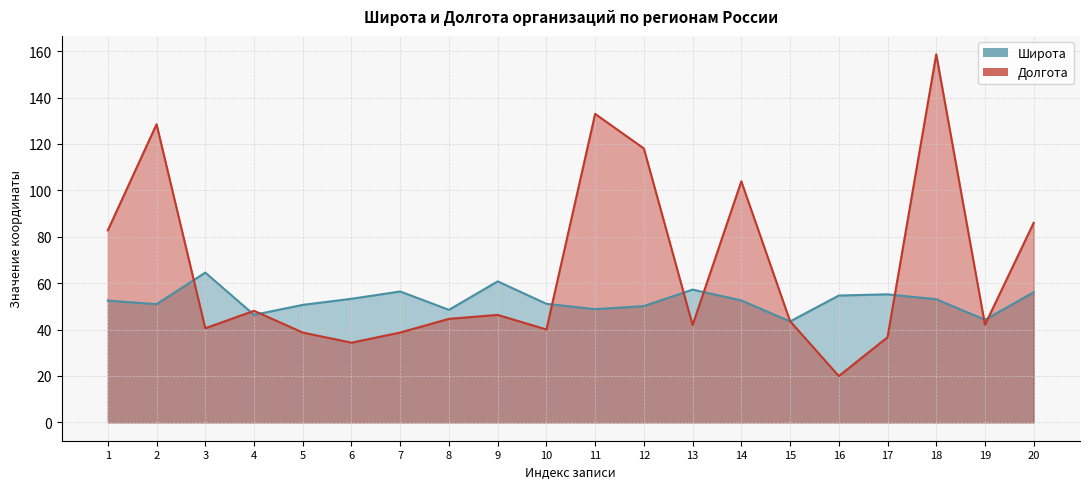

Which category has the lowest value in the Широта series?

15